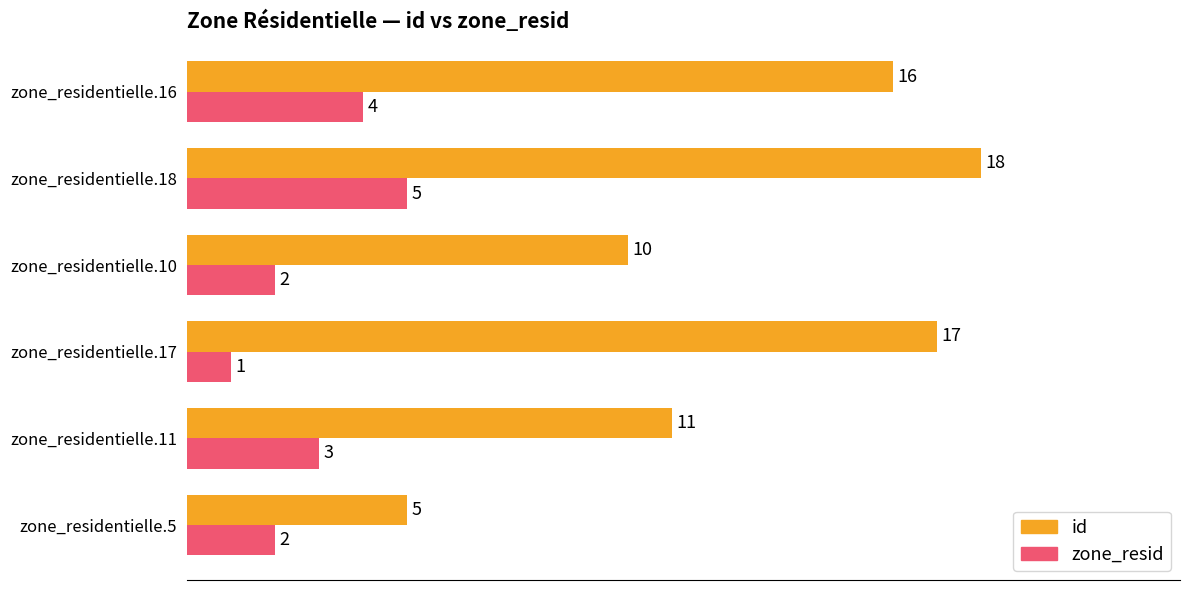

What is the sum of all zone_resid values?

17